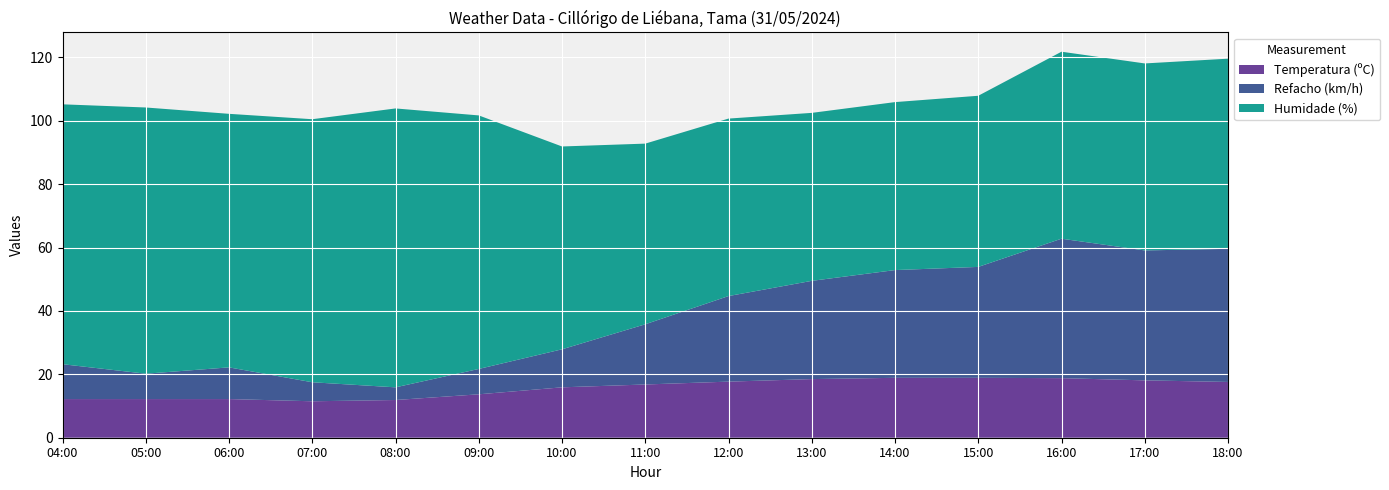

Reading right to left, what are all the values shown in this chart?

Temperatura (ºC): 17.6	18.1	18.8	18.9	18.9	18.5	17.7	16.8	15.9	13.7	11.9	11.5	12.2	12.2	12.2
Refacho (km/h): 42.0	41.0	44.0	35.0	34.0	31.0	27.0	19.0	12.0	8.0	4.0	6.0	10.0	8.0	11.0
Humidade (%): 60.0	59.0	59.0	54.0	53.0	53.0	56.0	57.0	64.0	80.0	88.0	83.0	80.0	84.0	82.0